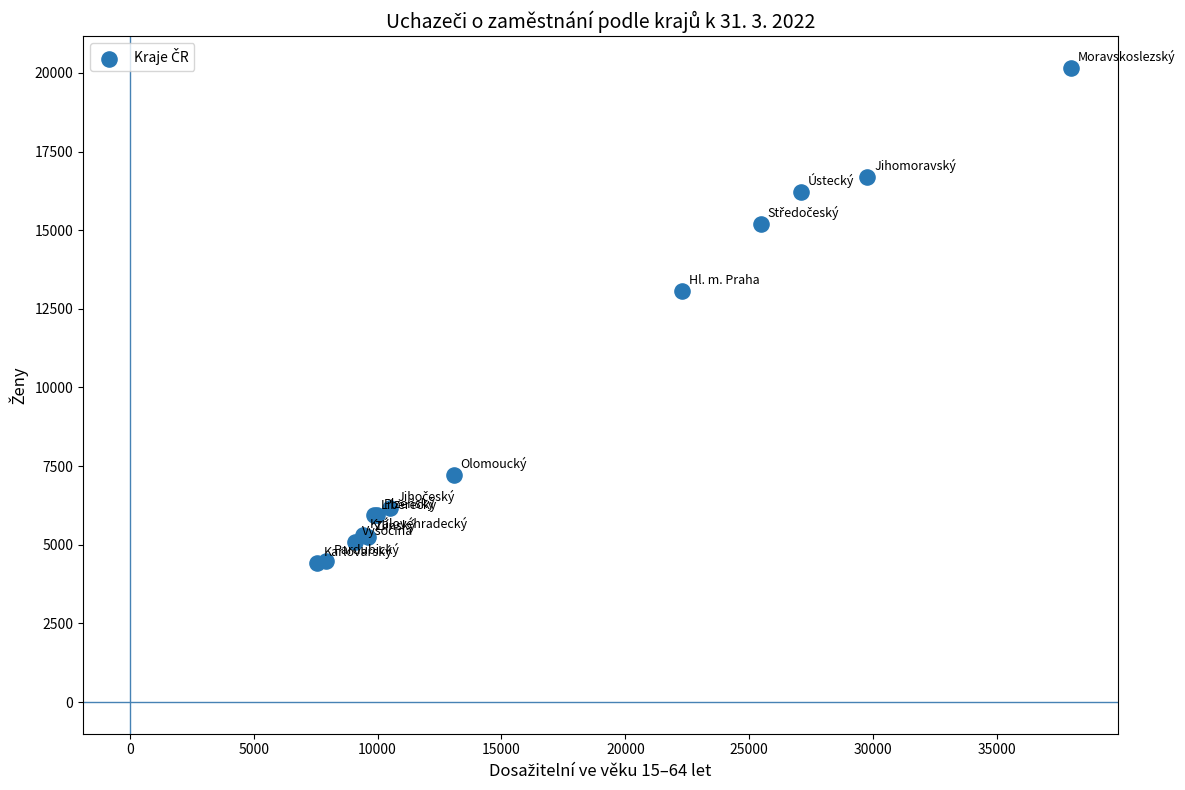

What Y value in the scatter plot is closest to 12291?

13057